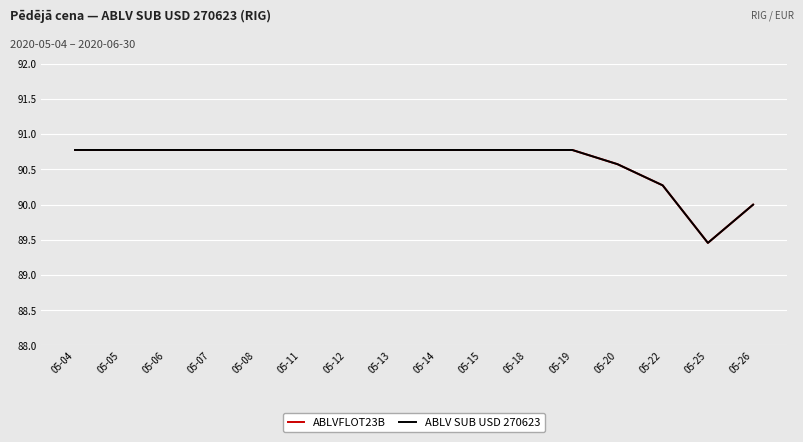

Which label corresponds to the smallest value in the chart?

05-25